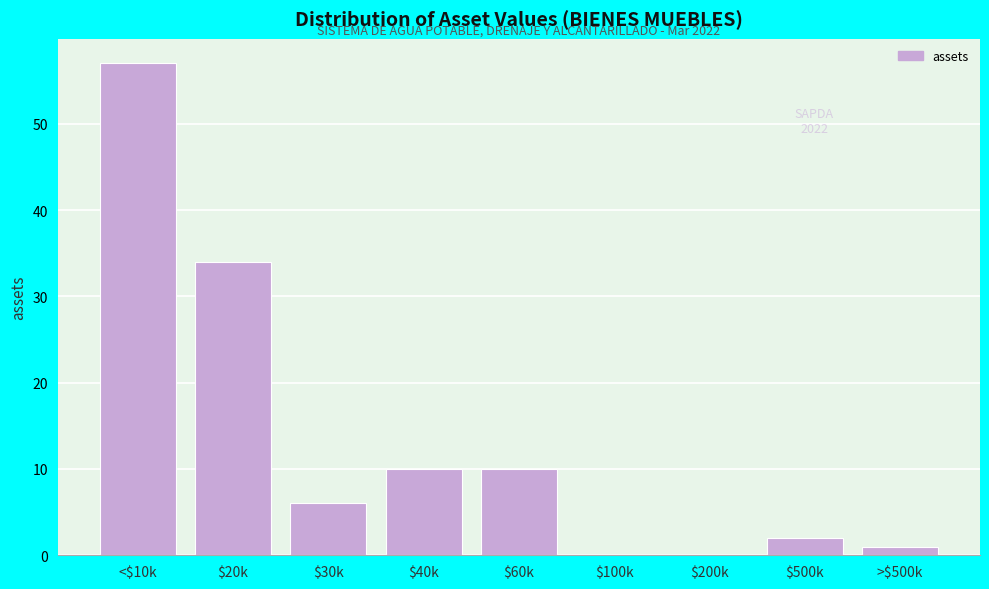

At which label is the value closest to 28?

$20k